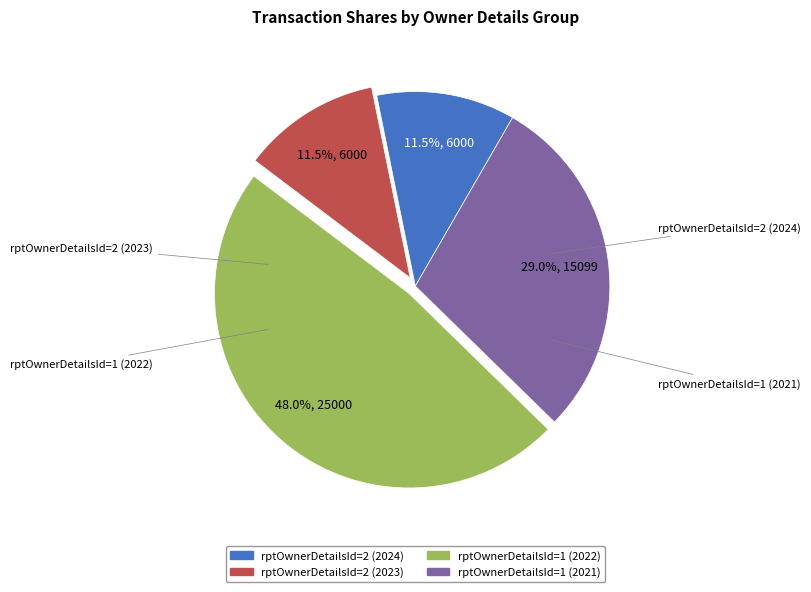

Is there a majority slice in this chart?

No